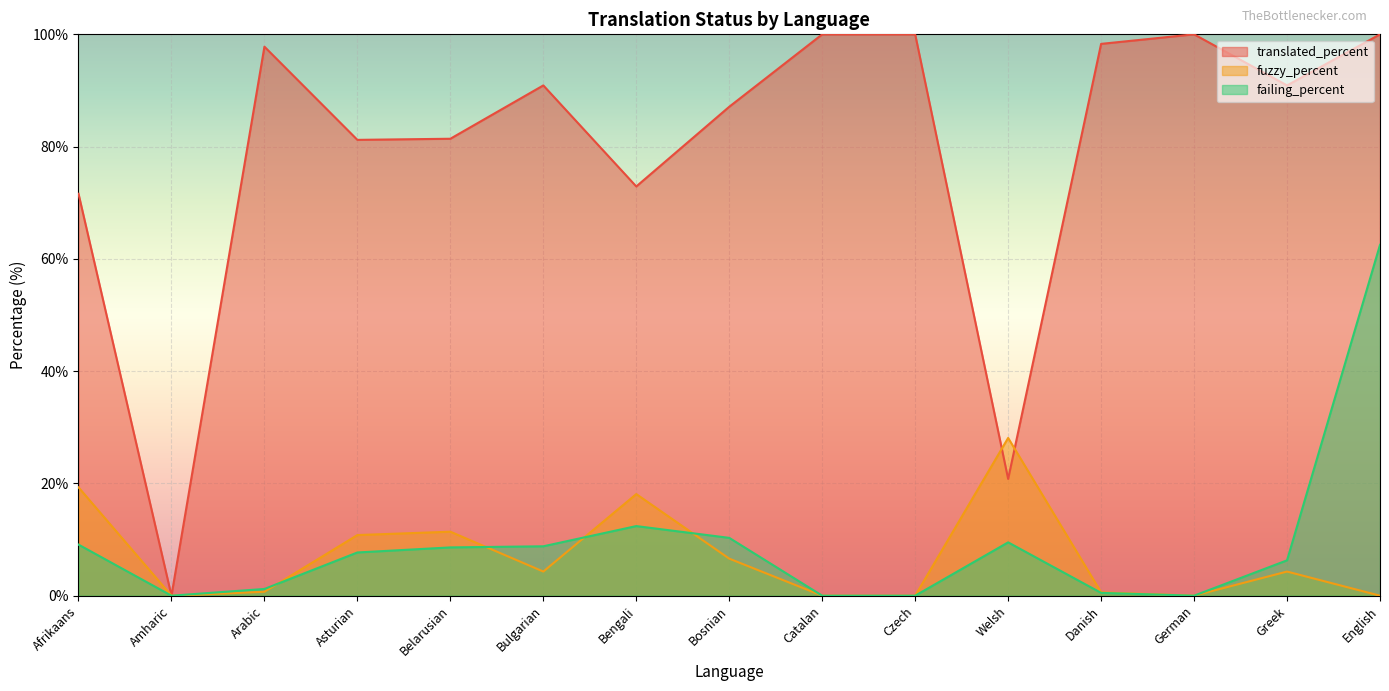

Which series ends up on top after the final intersection of fuzzy_percent and failing_percent?

failing_percent